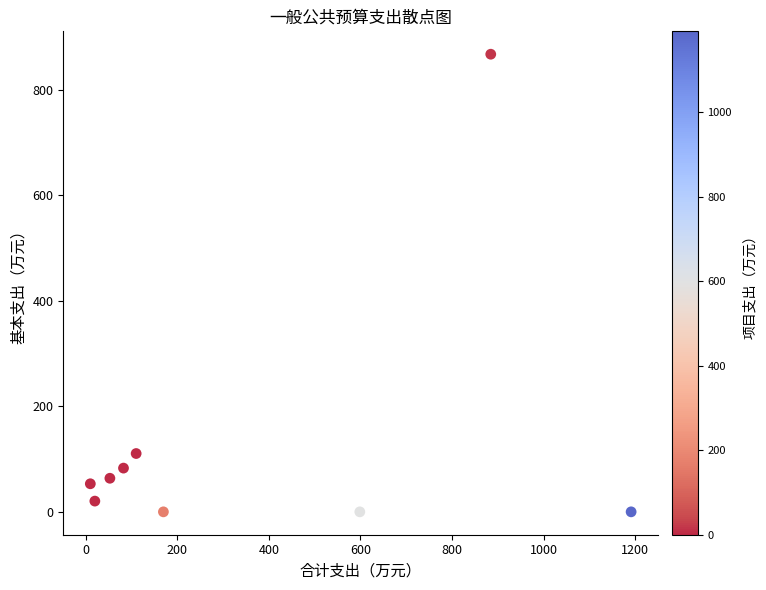

What Y value in the scatter plot is closest to 433?

110.5